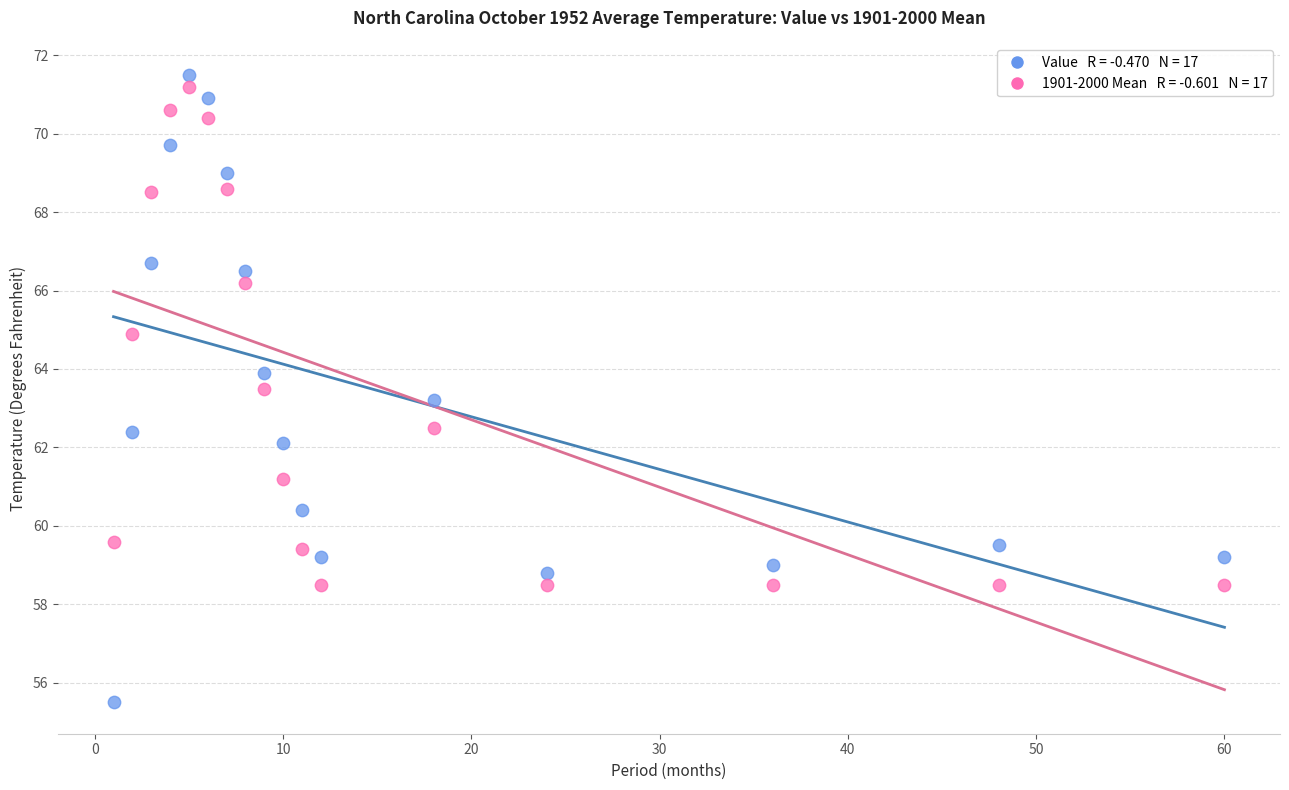

Across all data points, what is the range of X values (max minus min)?

59.0